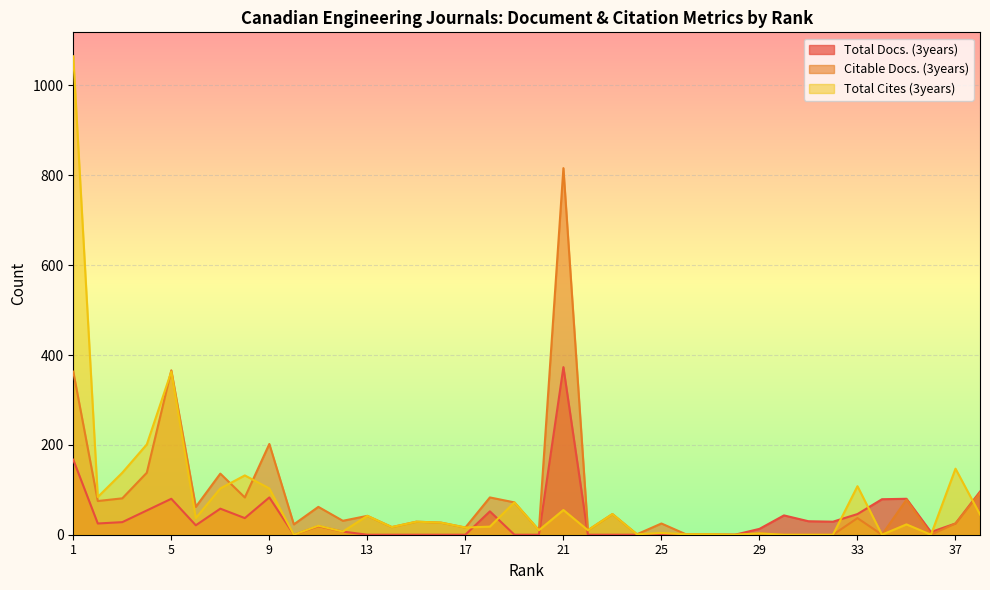

How many lines are shown in the chart?

3